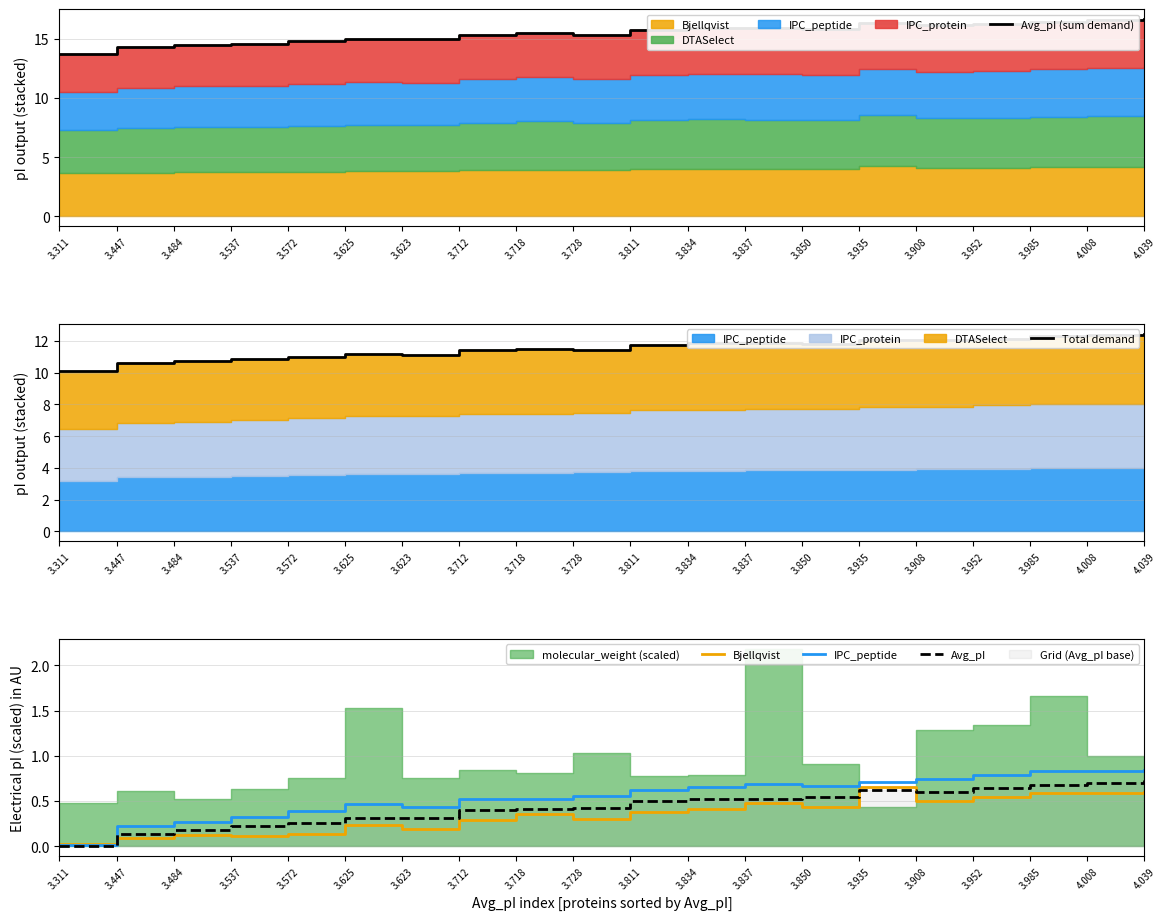

True or false: IPC_peptide and Avg_pI cross at least once.

False